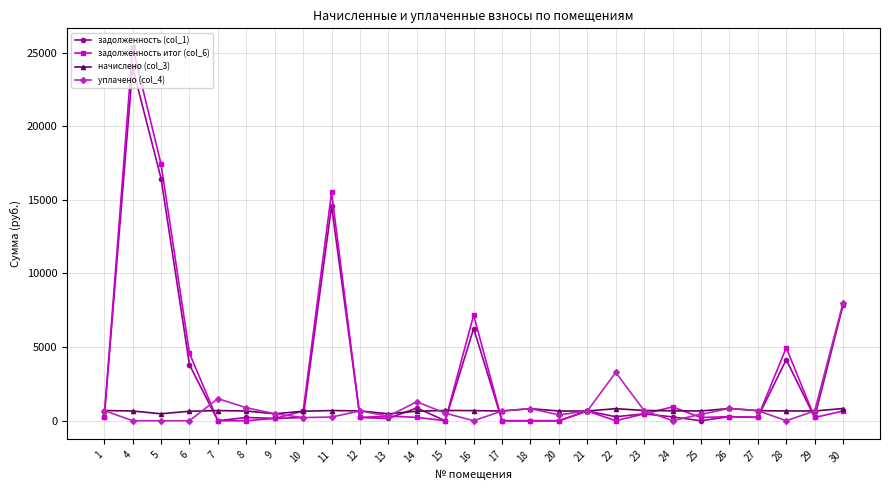

Which series has the widest spread of values?

задолженность итог (col_6)